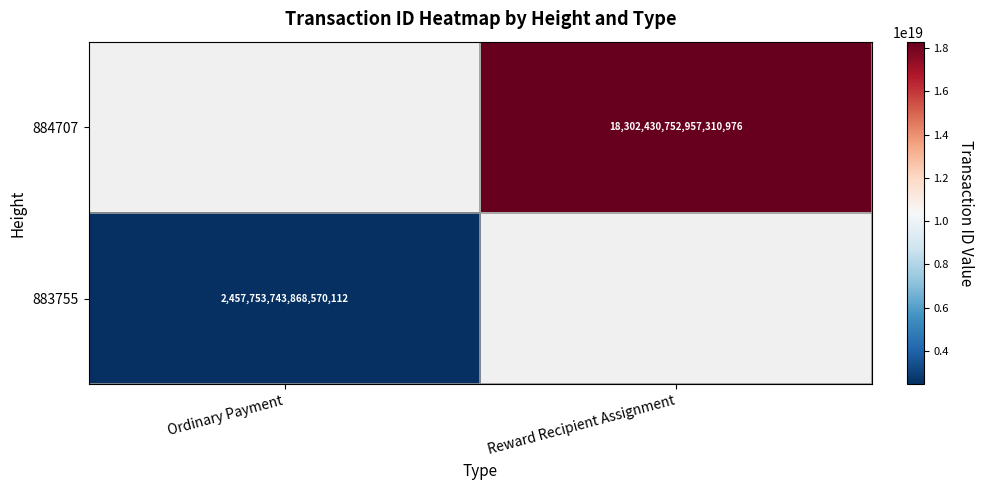

Between Reward Recipient Assignment and Ordinary Payment, which is larger?

Ordinary Payment